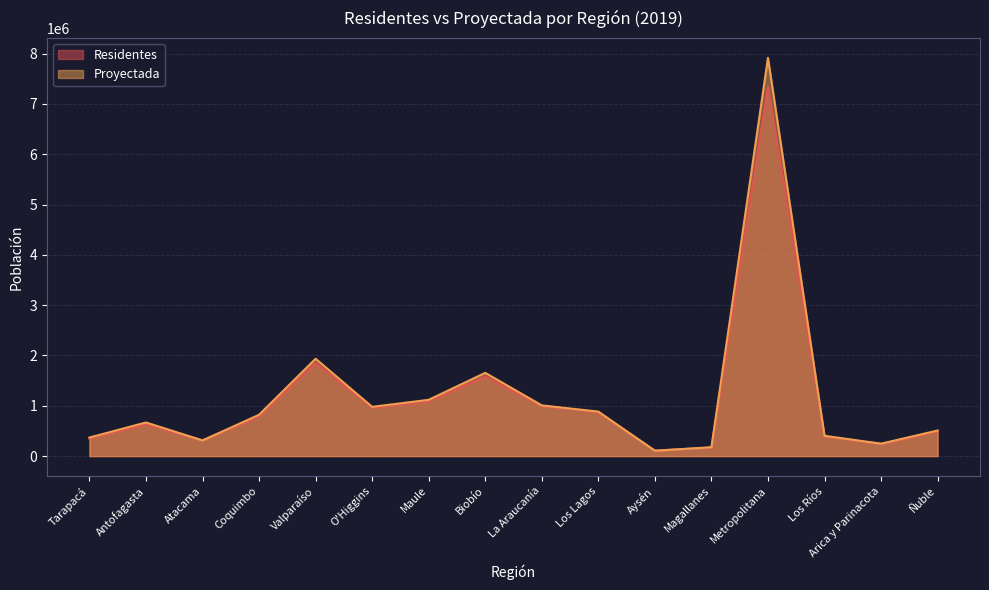

The value of Residentes at Antofagasta is 1058272. True or false?

False